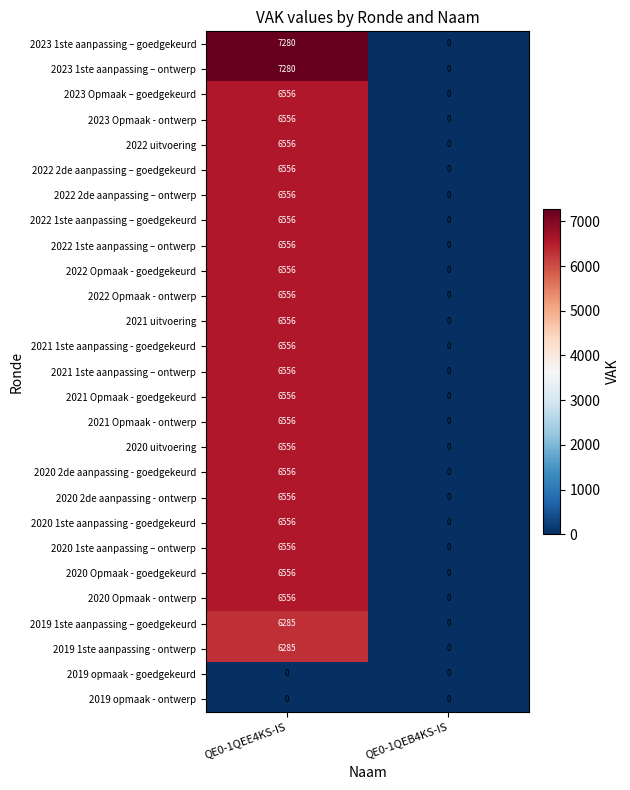

How many distinct data groups are displayed?

27